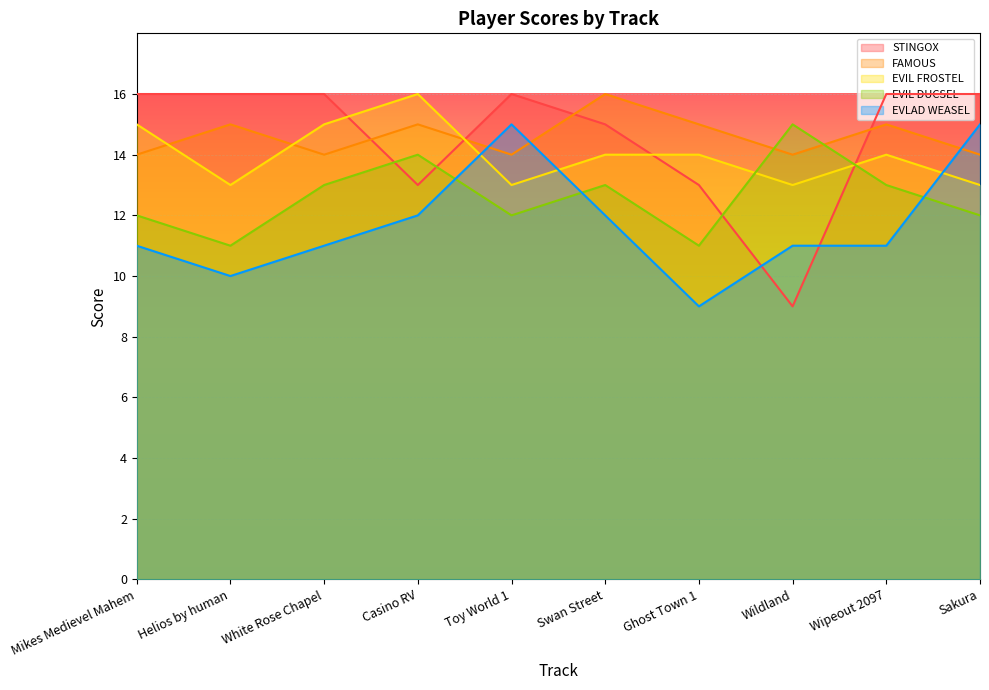

How many lines are shown in the chart?

5